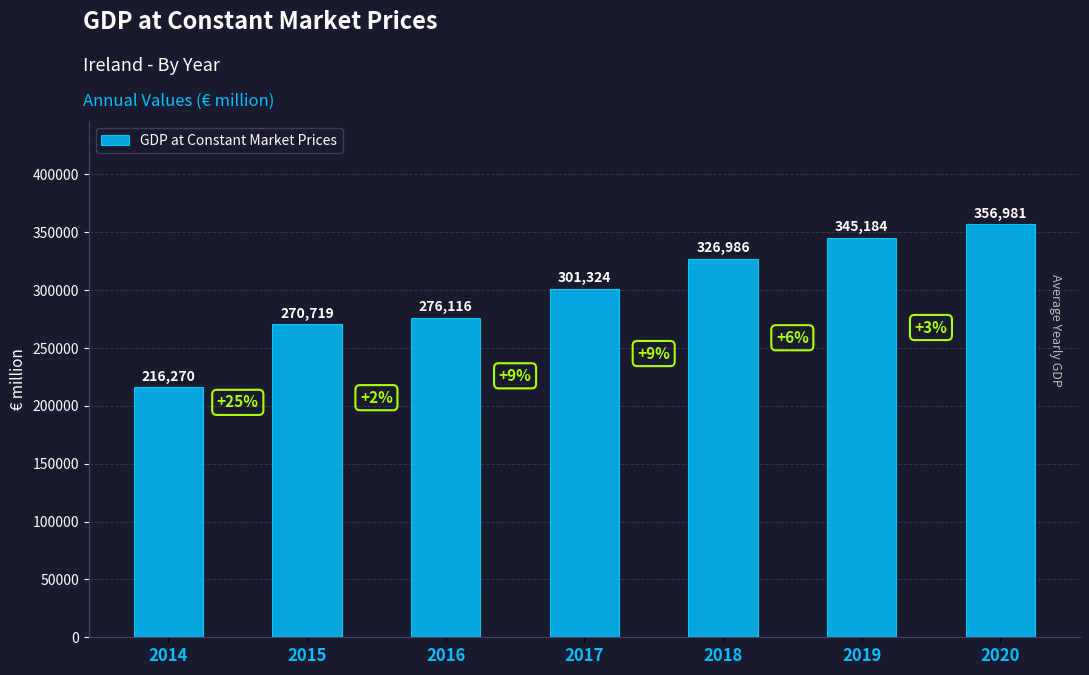

The chart shows a value of 356981.3 at 2020. True or false?

True